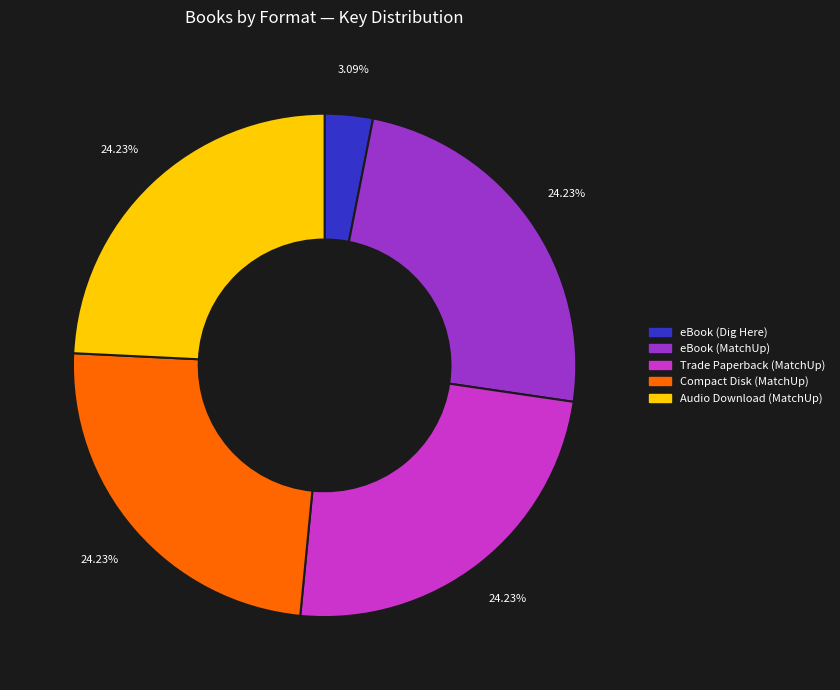

To the nearest percent, what percentage of the pie is eBook (MatchUp)?

24%